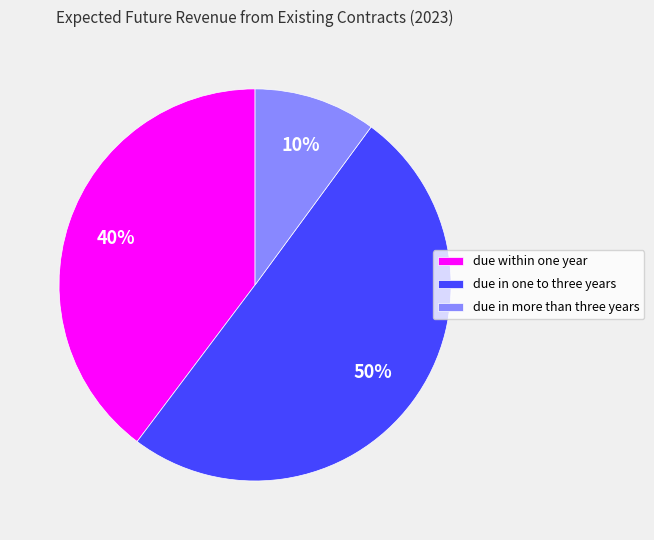

Which category has the smallest portion of the pie?

due in more than three years